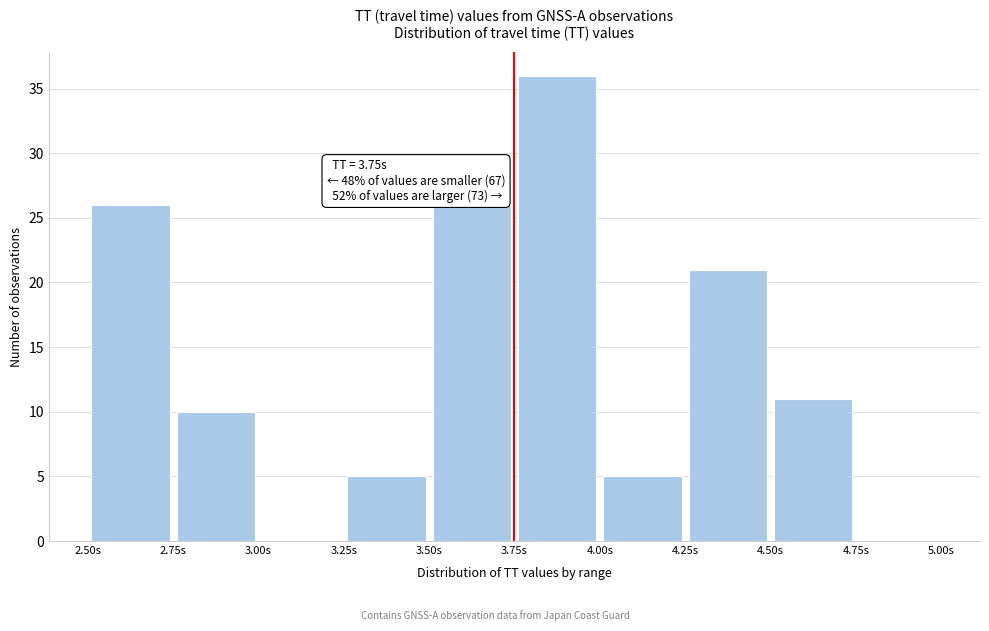

Over which range of the x-axis is the bar tallest?

3.75 to 4.00